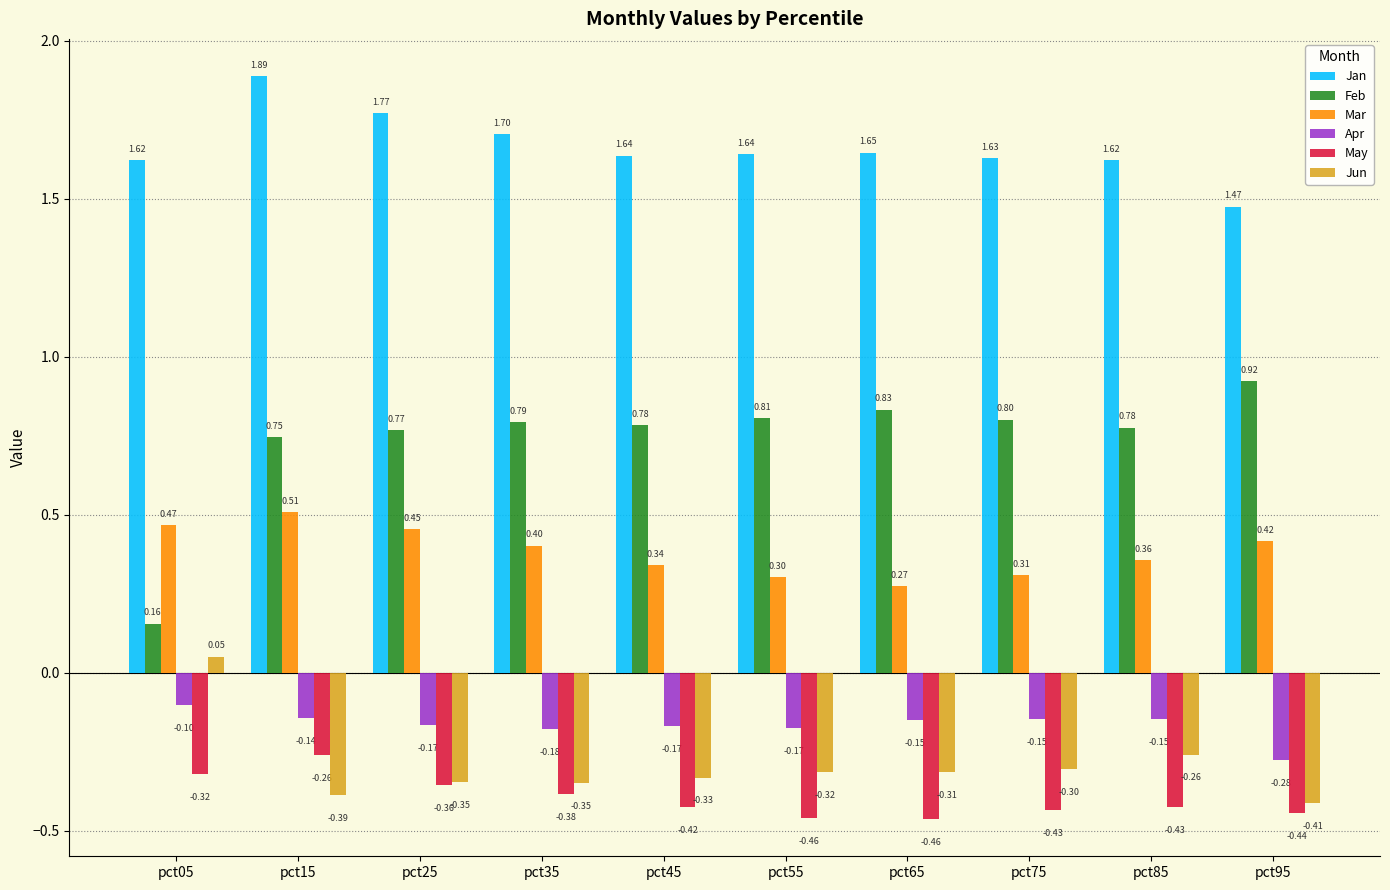

What is the average value of the Mar series?

0.4